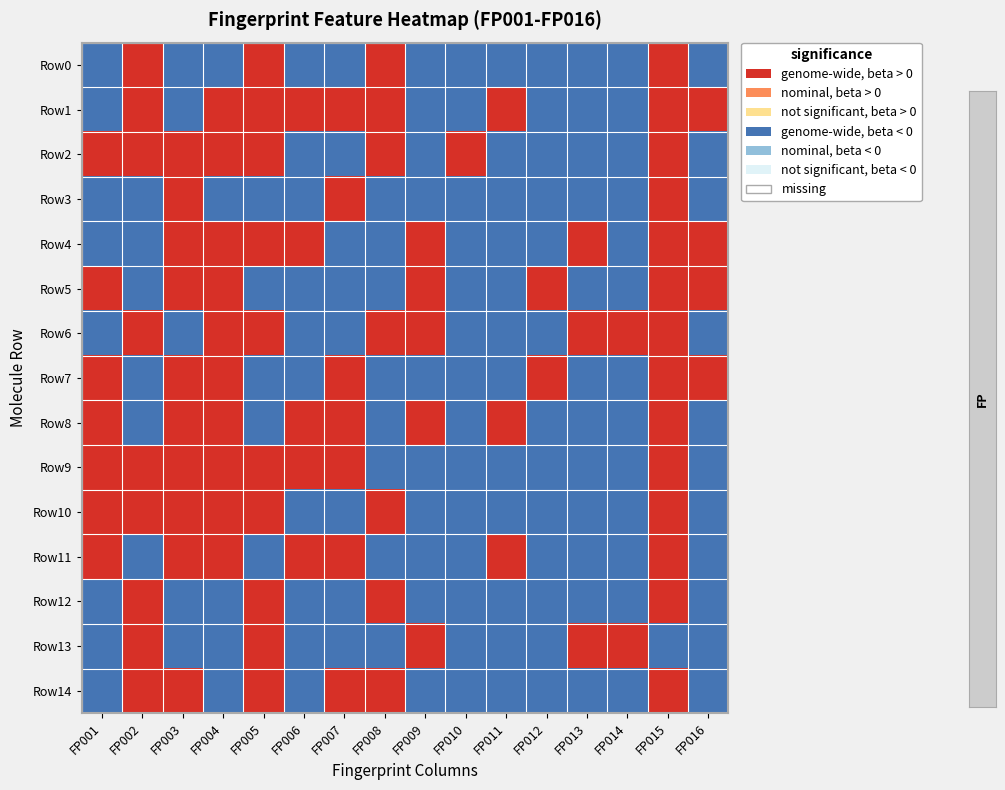

Rank the series at FP007 from lowest to highest value.

Row0, Row2, Row4, Row5, Row6, Row10, Row12, Row13, Row1, Row3, Row7, Row8, Row9, Row11, Row14